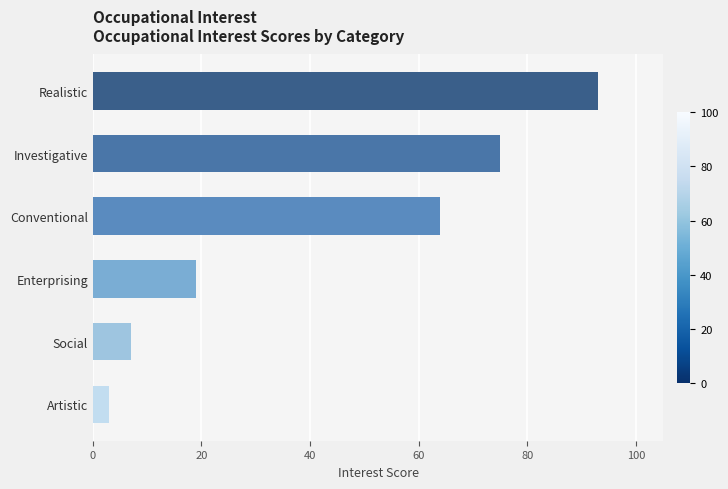

Reading bottom to top, list all the values displayed in this chart.

Artistic=3	Social=7	Enterprising=19	Conventional=64	Investigative=75	Realistic=93